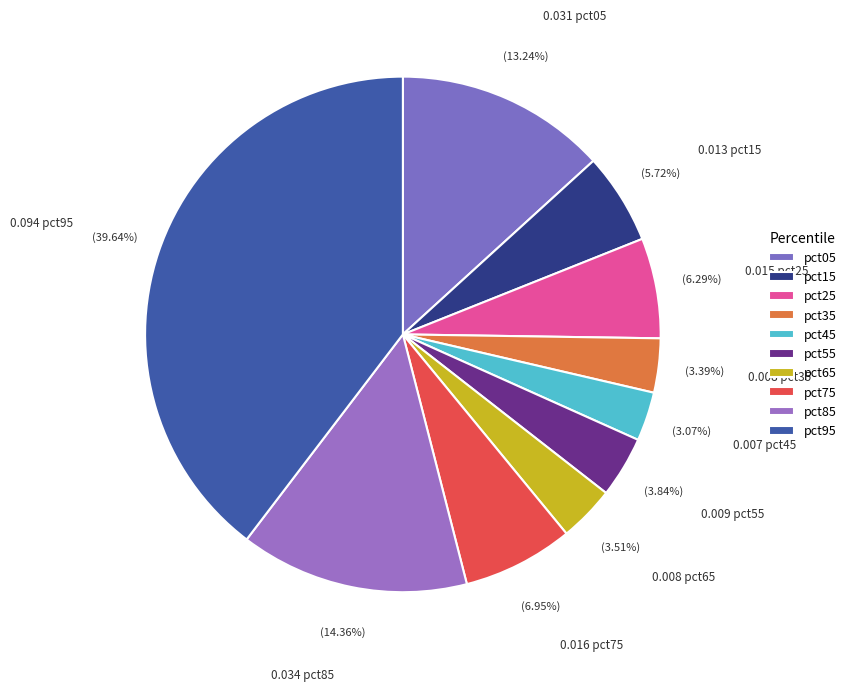

What percentage is NOT represented by pct85?

85.6%